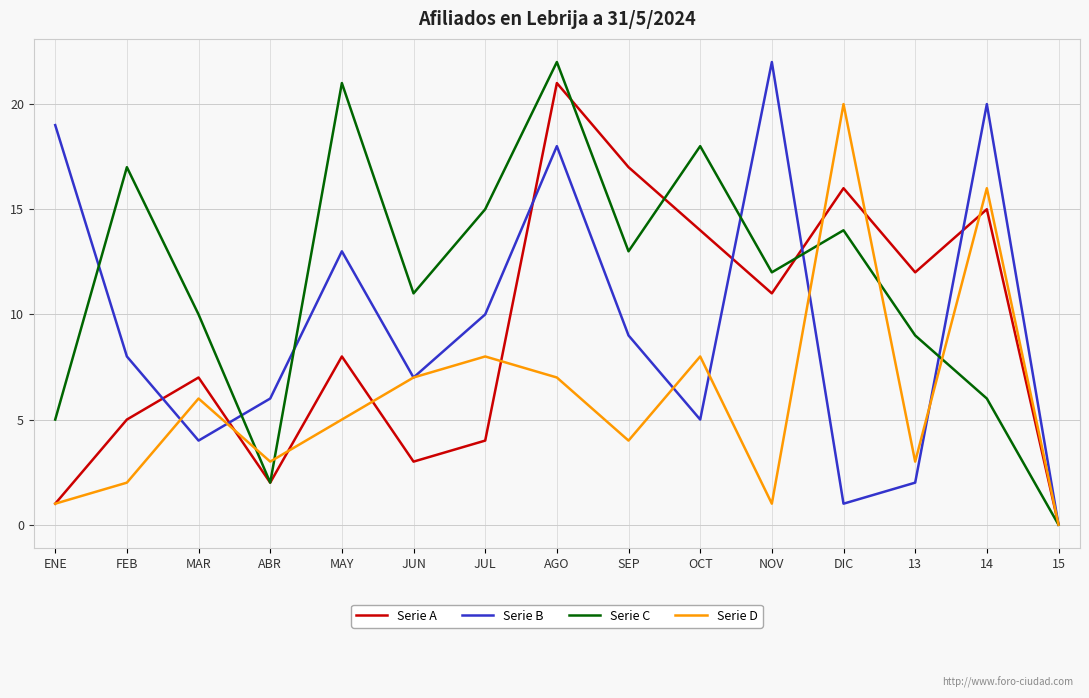

Rank the series at MAY from lowest to highest value.

Serie D, Serie A, Serie B, Serie C